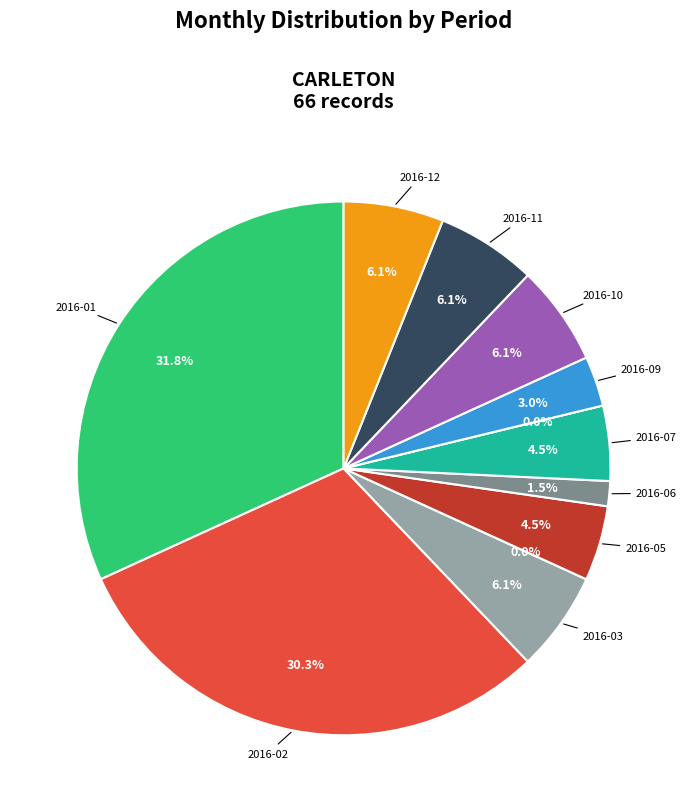

To the nearest percent, what percentage of the pie is 2016-06?

2%